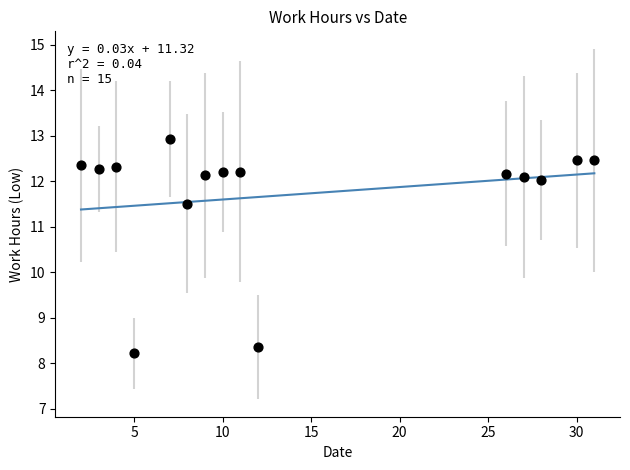

What Y value in the scatter plot is closest to 10?

11.5